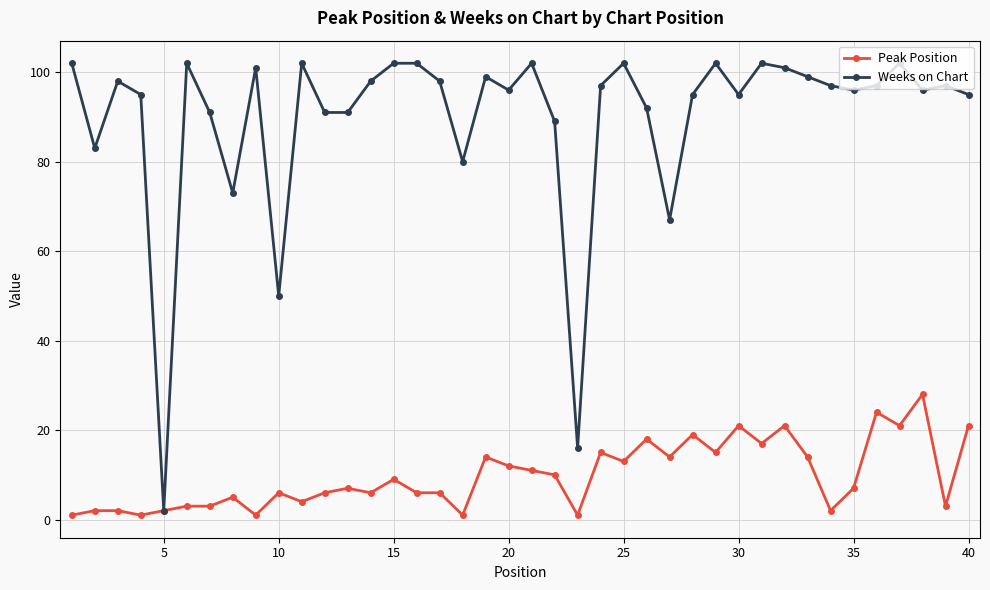

What is the value of the Weeks on Chart point at the 32nd from the left?

101